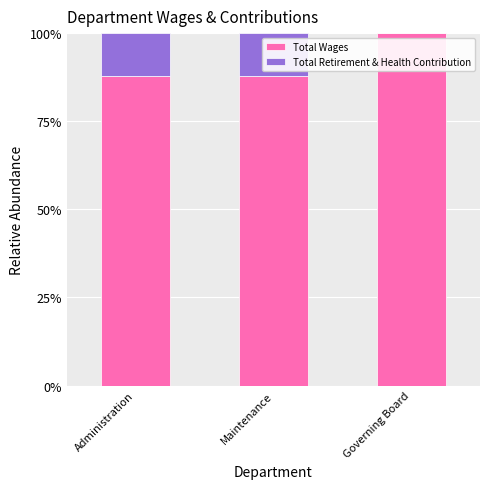

What is the highest value of the Total Wages series?

100.0